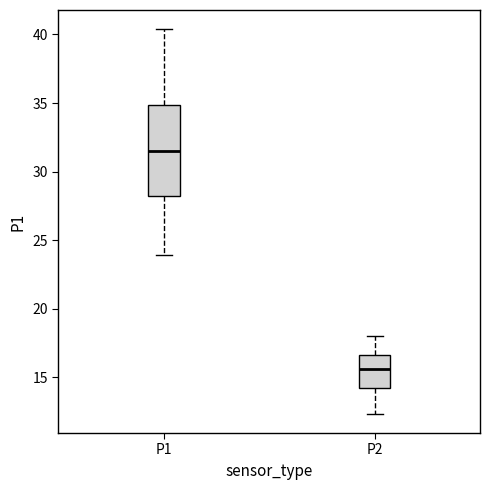

Where does the median line of the box for P1 sit on the y-axis? The values are not printed on the chart, so give them approximately, as read against the axis.

31.5